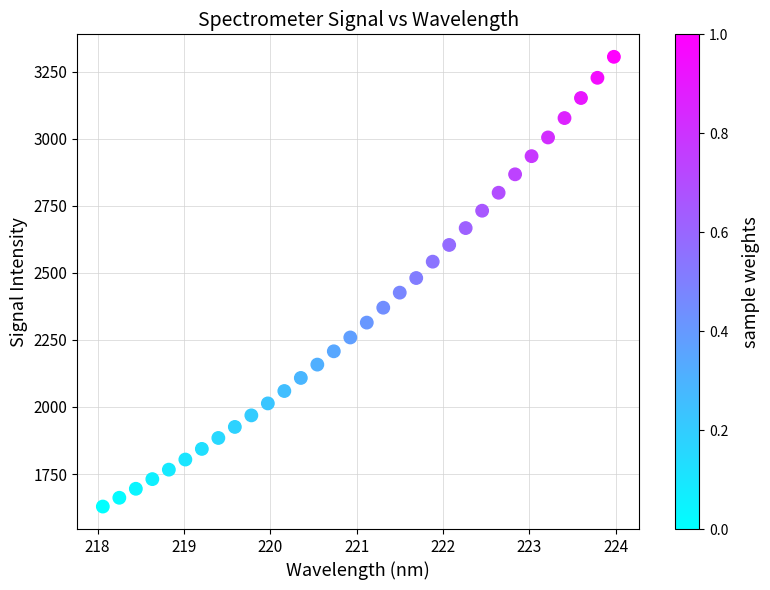

What is the range of X values (max minus min)?

5.9